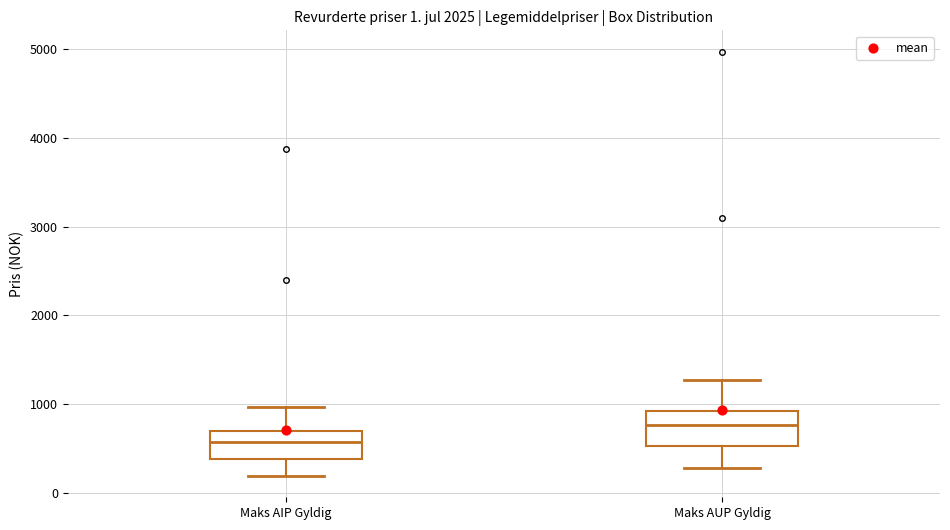

Which box has the lowest median line?

Maks AIP Gyldig